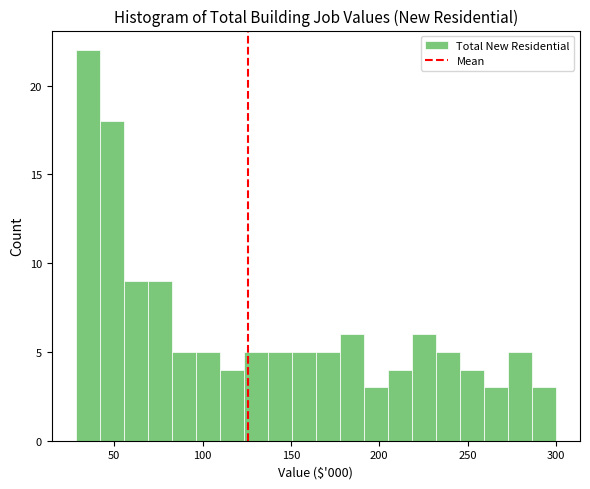

Around what value on the x-axis is the tallest bar? Give the approximate position of its centre, as read against the axis.

35